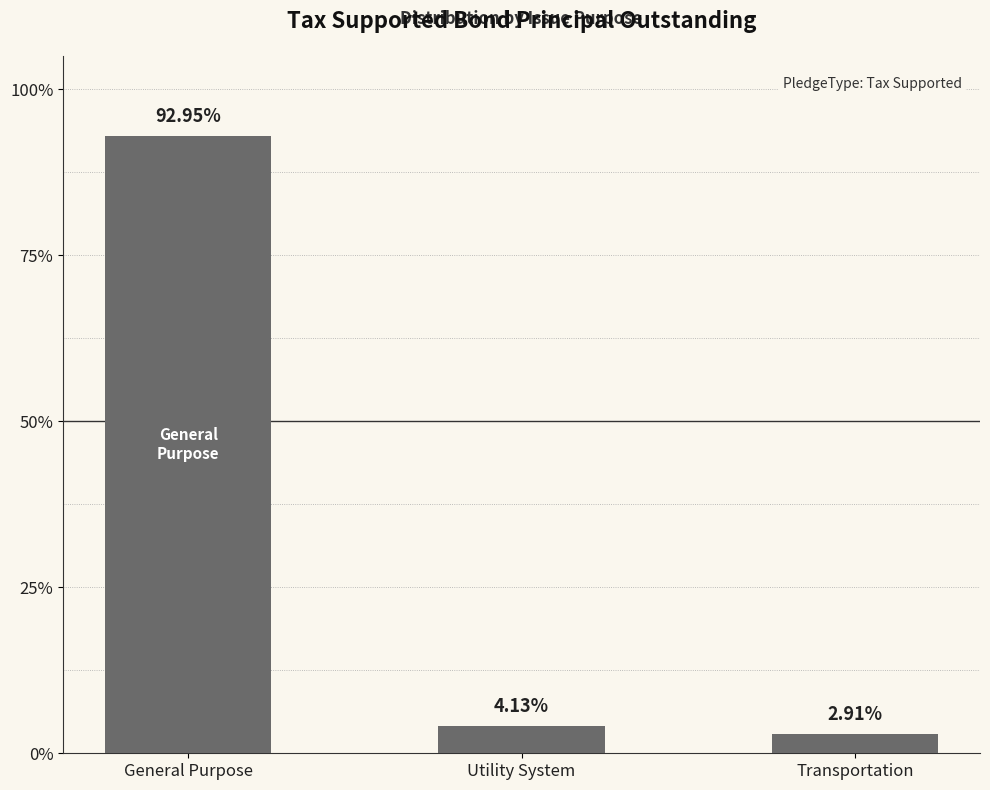

Where is the data nearest to the value 47?

Utility System